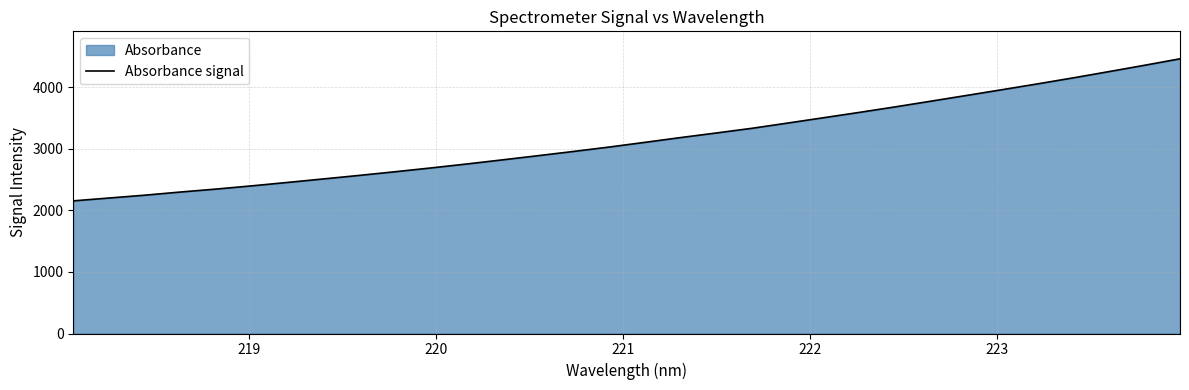

What is the greatest value displayed?

4465.1